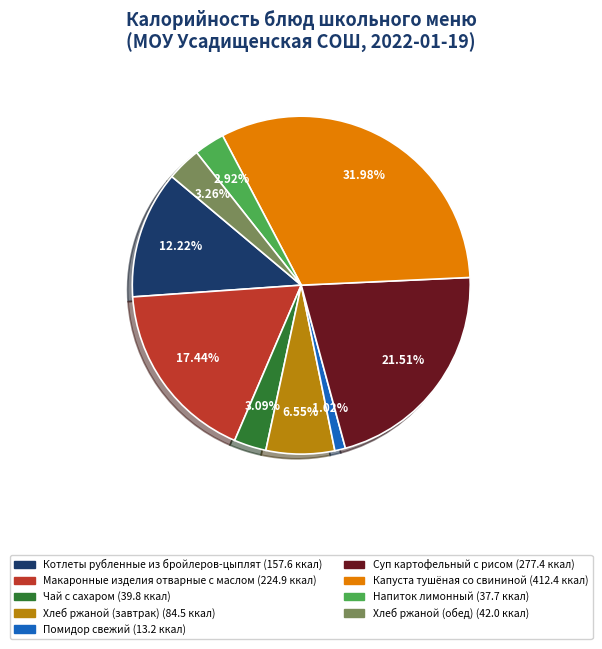

Is there any slice that represents more than half of the pie?

No